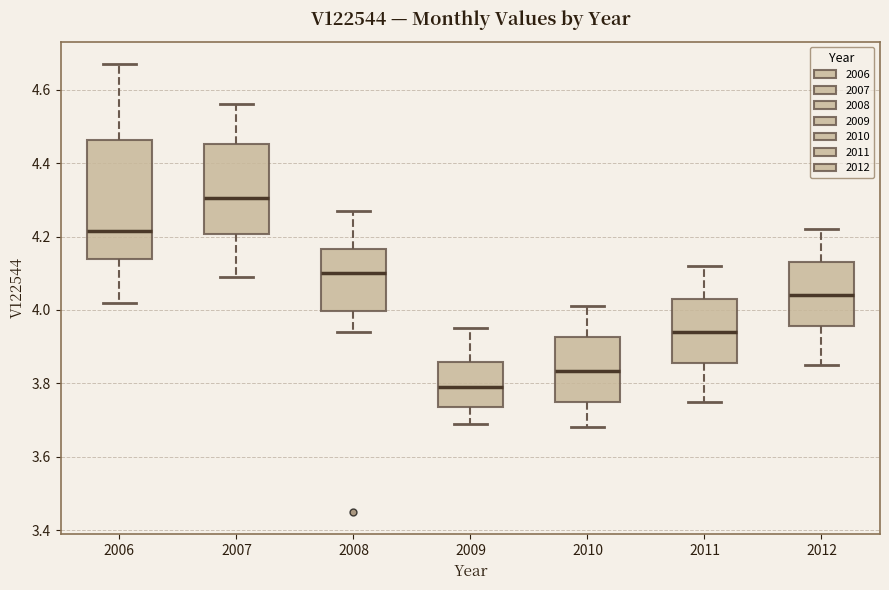

Reading left to right, read every box against the y-axis: the position of its median line, the range the box covers, and the ends of its whiskers. The values are not printed on the chart, so give them approximately, as read against the axis.

2006: median 4.22, box 4.14 to 4.46, whiskers 4.02 to 4.68
2007: median 4.30, box 4.20 to 4.46, whiskers 4.10 to 4.56
2008: median 4.10, box 4.00 to 4.16, whiskers 3.94 to 4.28
2009: median 3.80, box 3.74 to 3.86, whiskers 3.70 to 3.96
2010: median 3.84, box 3.76 to 3.92, whiskers 3.68 to 4.02
2011: median 3.94, box 3.86 to 4.04, whiskers 3.76 to 4.12
2012: median 4.04, box 3.96 to 4.14, whiskers 3.86 to 4.22